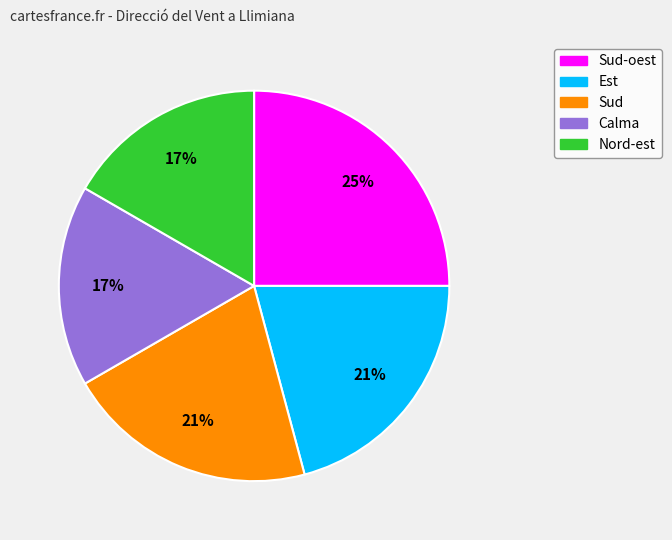

Does any single category account for the majority?

No